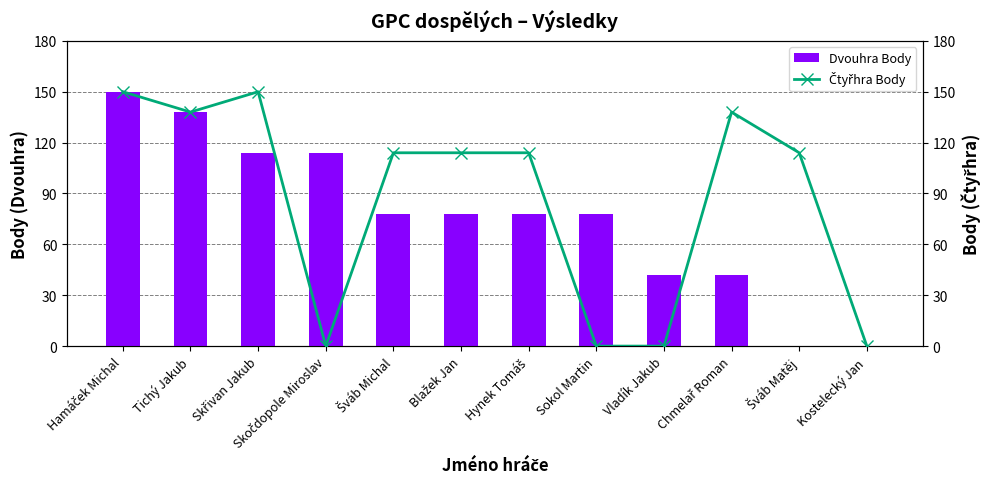

What are all the series names shown in the legend?

Dvouhra Body, Čtyřhra Body